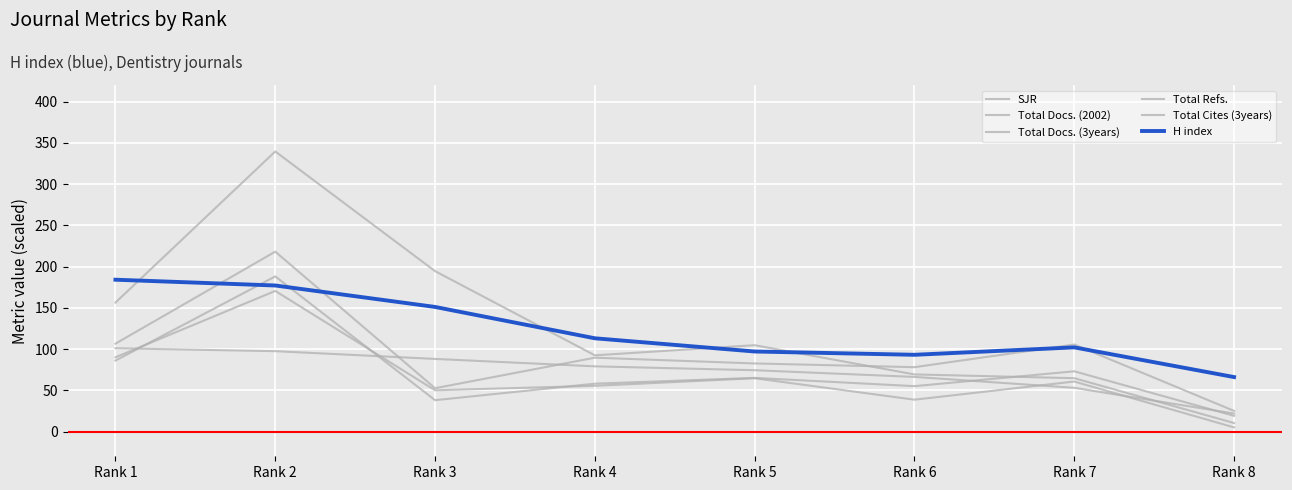

Which series has the largest range (max minus min)?

Total Refs.